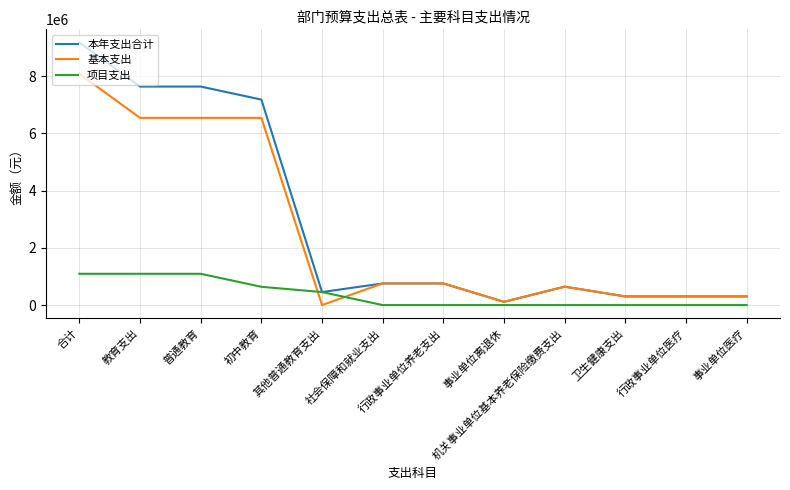

What is the maximum value for 基本支出?

8081900